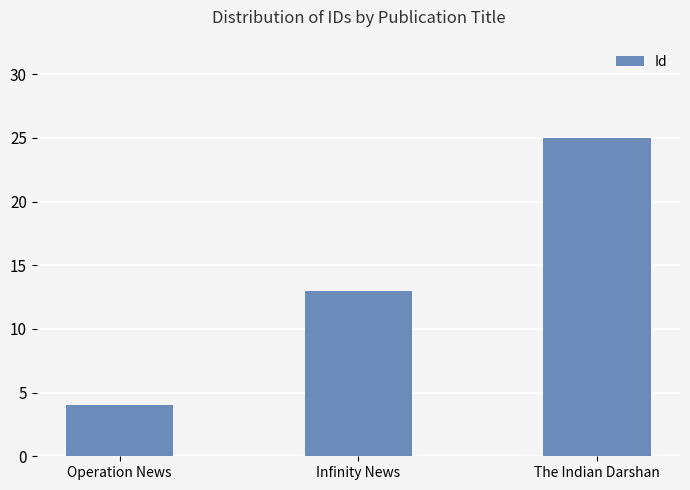

What is the change in value from Infinity News to The Indian Darshan?

+12